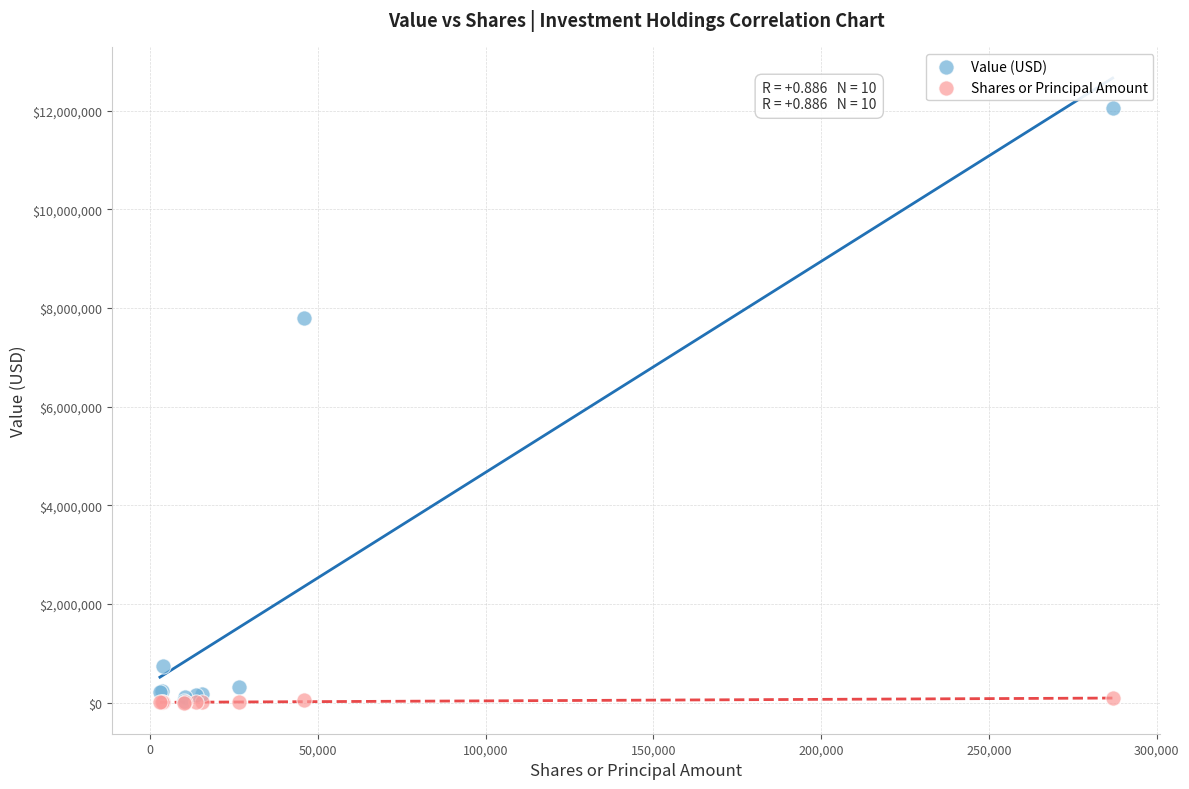

Across all series, what Y value is closest to 6023551?

7797354.0